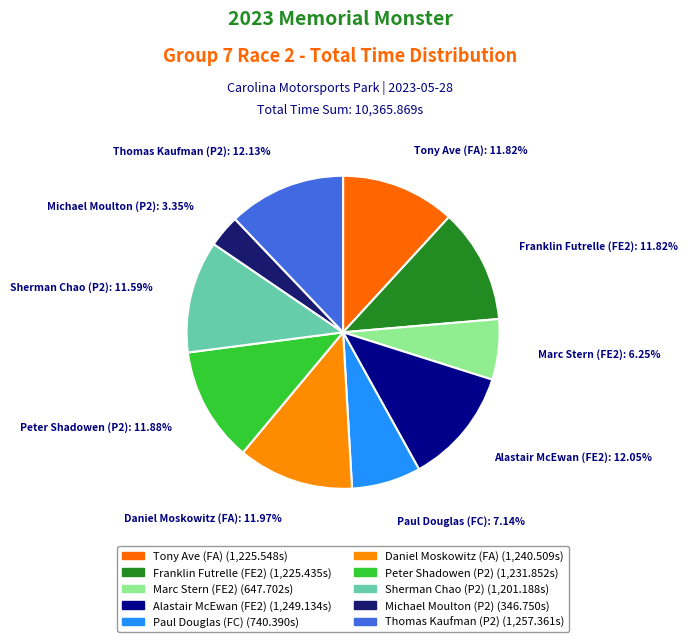

Is it true that Tony Ave (FA) is 6% of the pie?

False